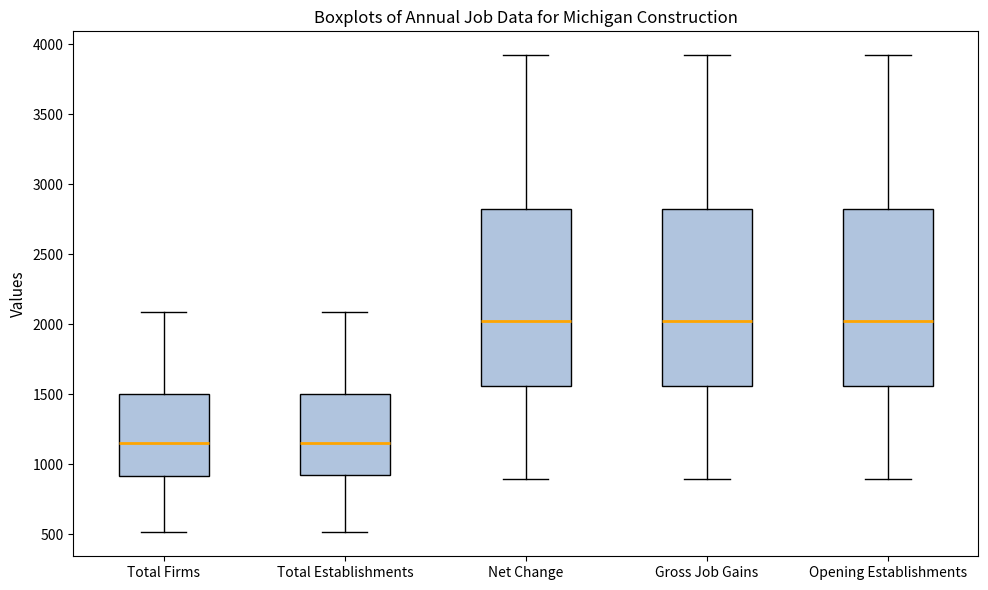

Reading left to right, transcribe this box plot: for each box, give where its median line is, the range the box spans, and where its two whiskers end, as read against the y-axis. The values are not printed on the chart, so give them approximately, as read against the axis.

Total Firms: median 1150, box 900 to 1500, whiskers 500 to 2100
Total Establishments: median 1150, box 950 to 1500, whiskers 500 to 2100
Net Change: median 2000, box 1550 to 2850, whiskers 900 to 3900
Gross Job Gains: median 2000, box 1550 to 2850, whiskers 900 to 3900
Opening Establishments: median 2000, box 1550 to 2850, whiskers 900 to 3900